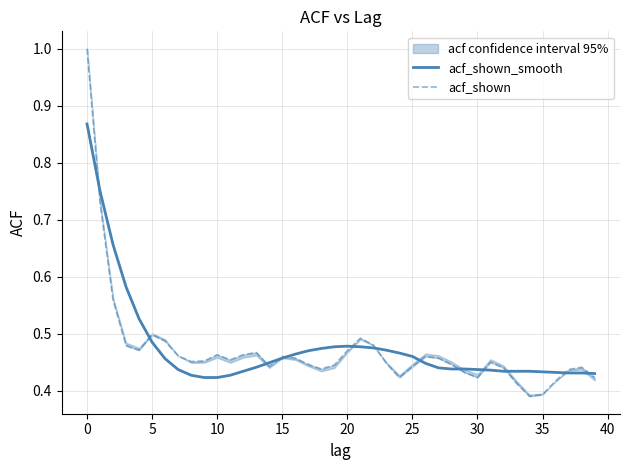

At 27, list the series in order from largest to smallest.

acf_shown, acf_shown_smooth